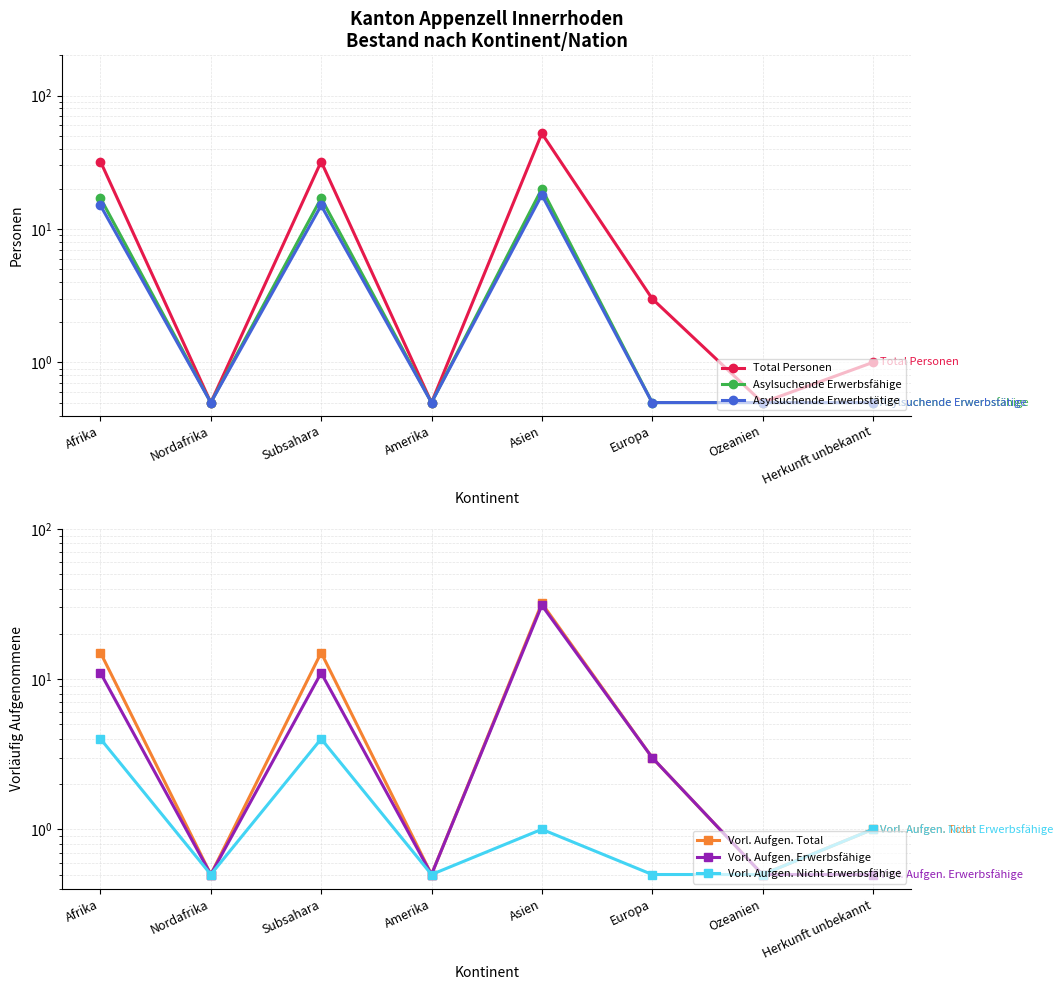

How many values in the Vorl. Aufgen. Erwerbsfähige series are below 3?

4